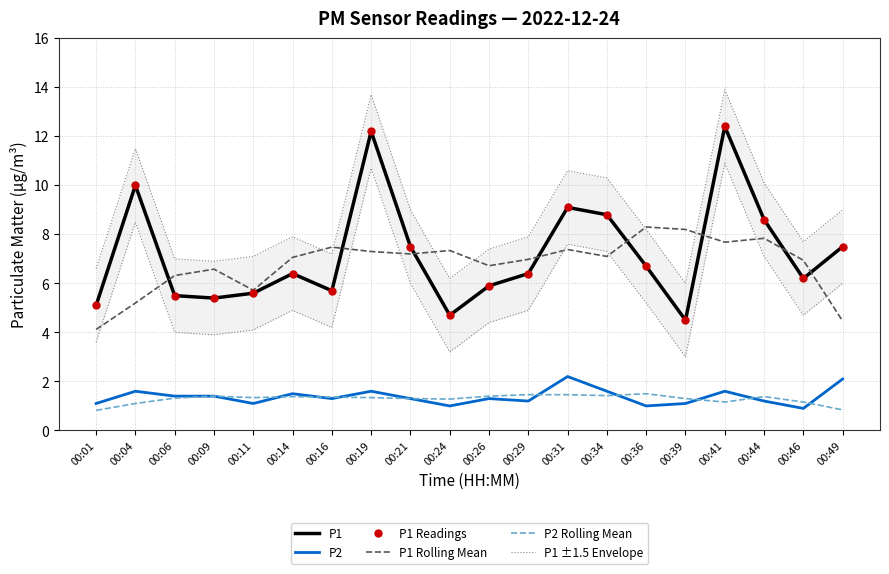

The value of P1 at 00:09 is 1.2. True or false?

False